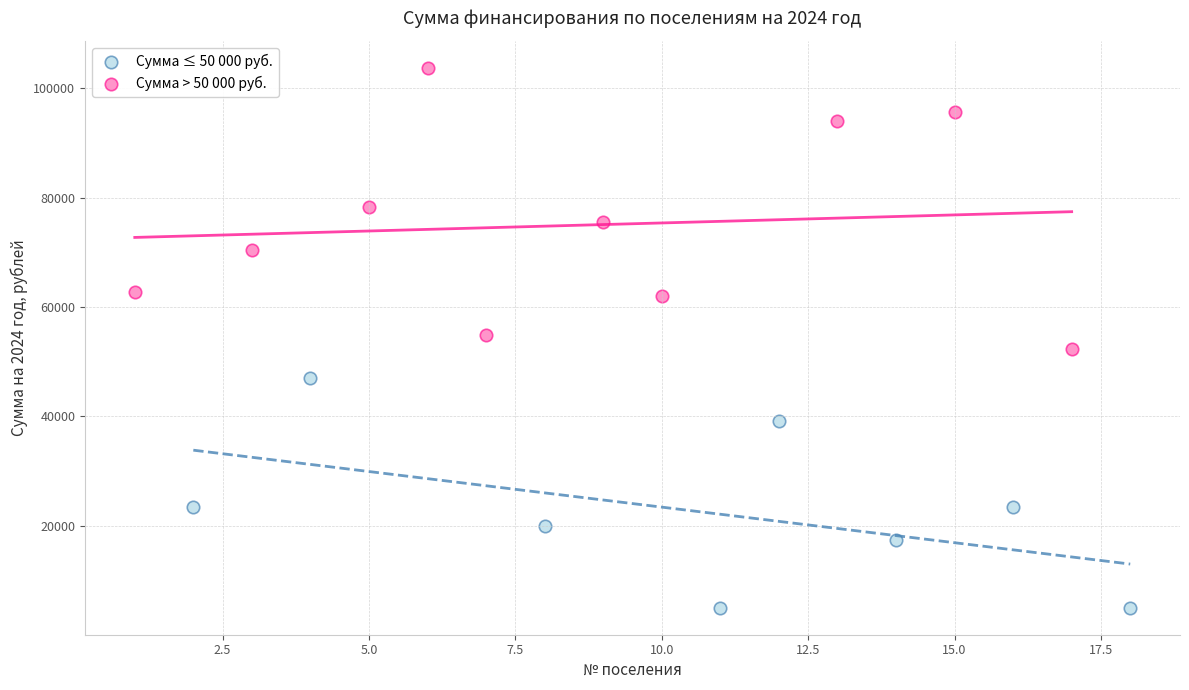

Which series reaches the minimum Y coordinate?

Сумма ≤ 50 000 руб.